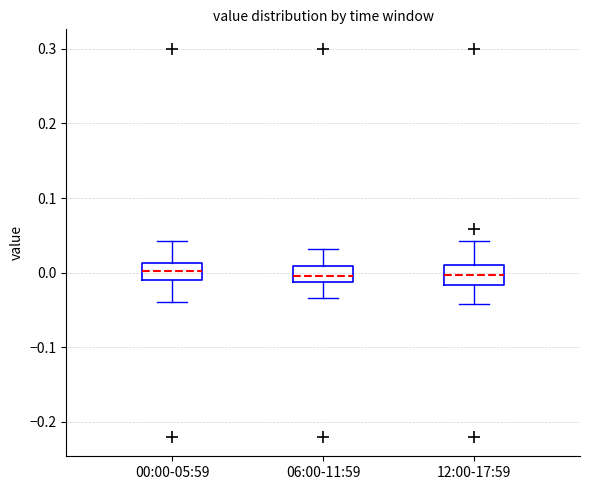

Reading left to right, transcribe this box plot: for each box, give where its median line is, the range the box spans, and where its two whiskers end, as read against the y-axis. The values are not printed on the chart, so give them approximately, as read against the axis.

00:00-05:59: median 0.00, box -0.01 to 0.01, whiskers -0.04 to 0.04
06:00-11:59: median 0.00, box -0.01 to 0.01, whiskers -0.03 to 0.03
12:00-17:59: median 0.00, box -0.02 to 0.01, whiskers -0.04 to 0.04